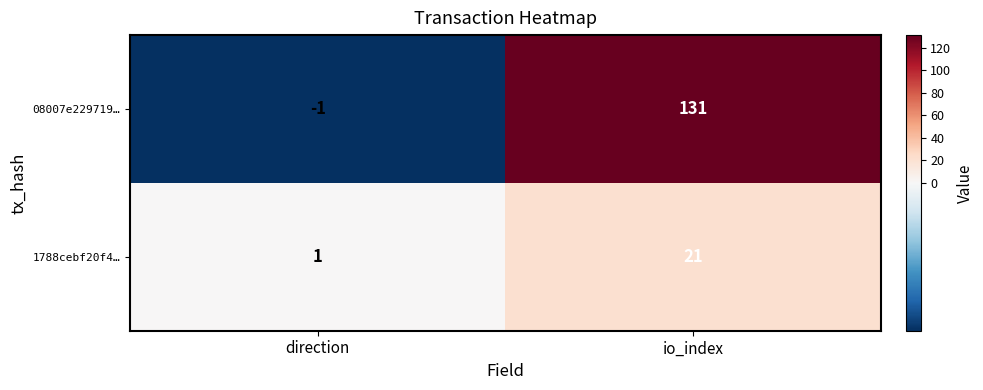

What is the average value of the 08007e229719… series?

65